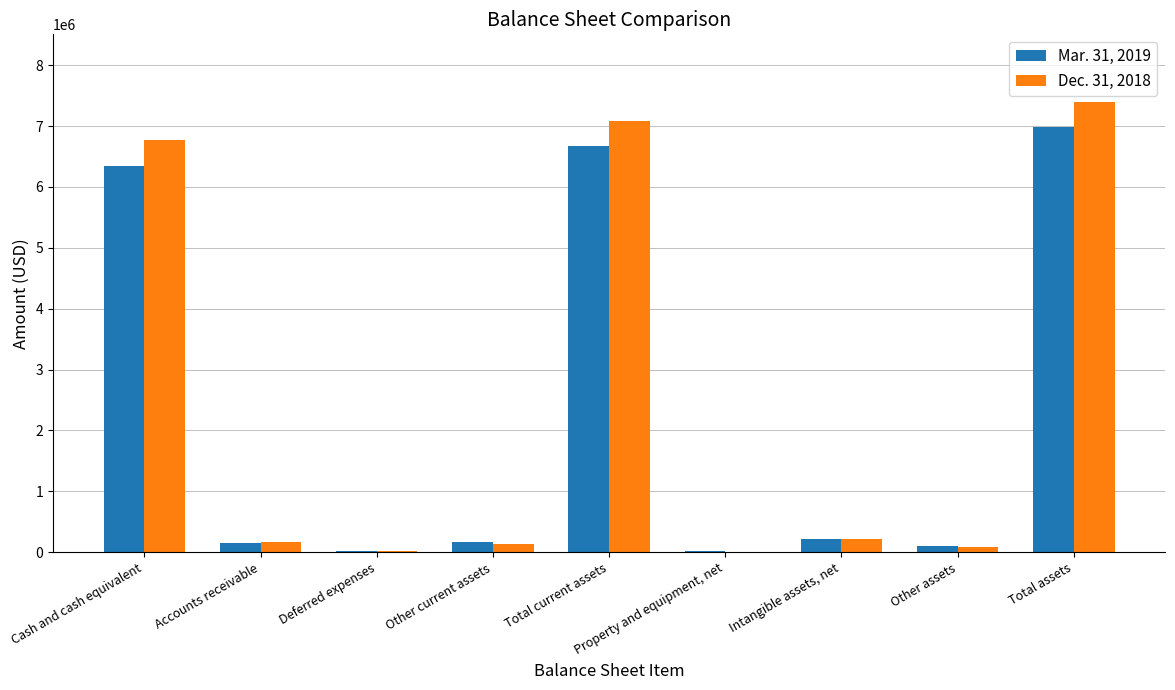

At which category is the sum across all series the highest?

Total assets